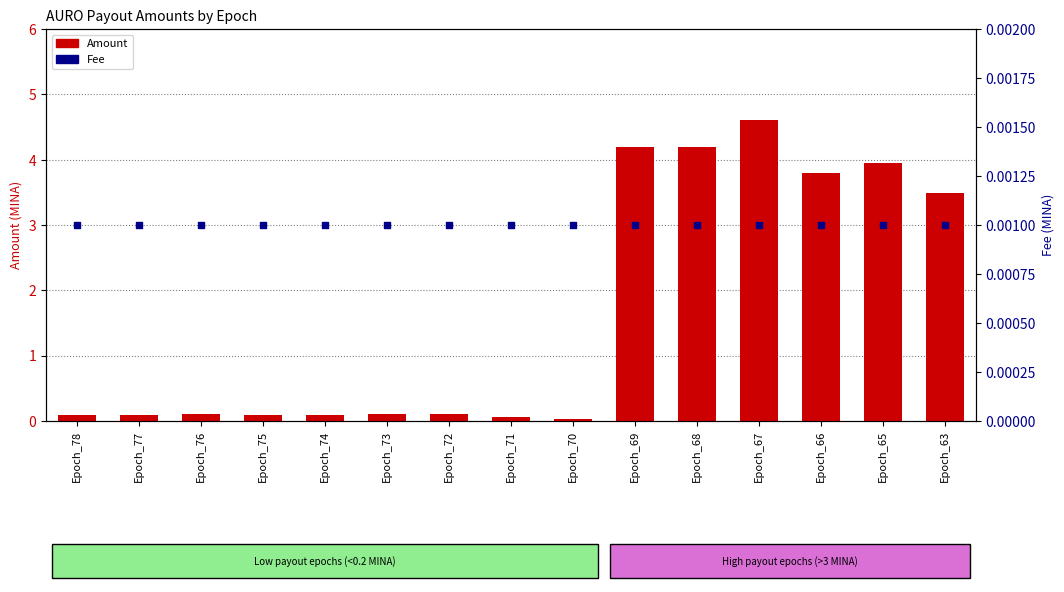

Which series has the largest total across all categories?

Amount